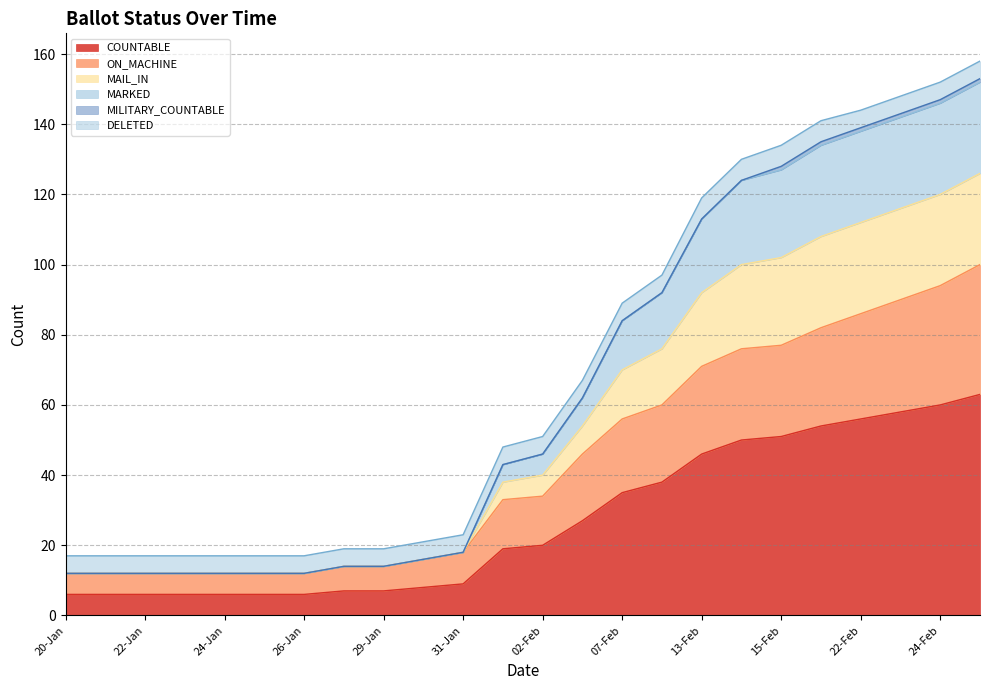

Rank the categories by ON_MACHINE value from lowest to highest.

20-Jan, 21-Jan, 22-Jan, 23-Jan, 24-Jan, 25-Jan, 26-Jan, 27-Jan, 29-Jan, 30-Jan, 31-Jan, 01-Feb, 02-Feb, 03-Feb, 07-Feb, 08-Feb, 13-Feb, 14-Feb, 15-Feb, 21-Feb, 22-Feb, 23-Feb, 24-Feb, 27-Feb